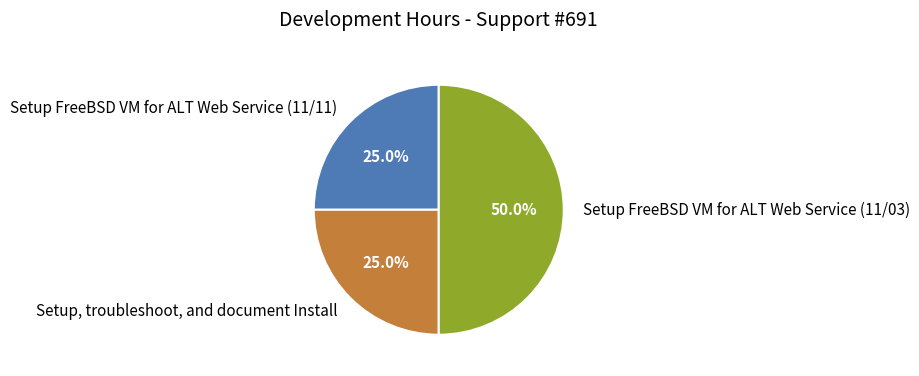

What percentage is the Setup, troubleshoot, and document Install slice, to the nearest percent?

25%